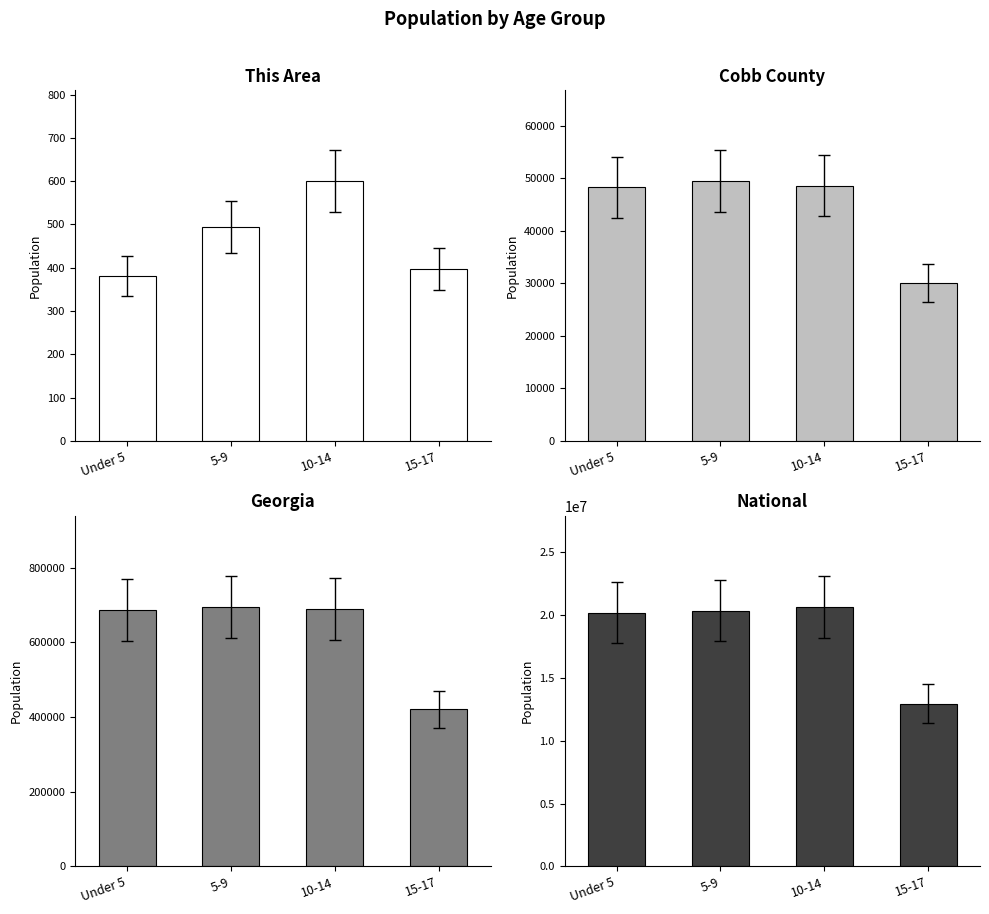

What is the label of the 3rd bar from the right?

5-9